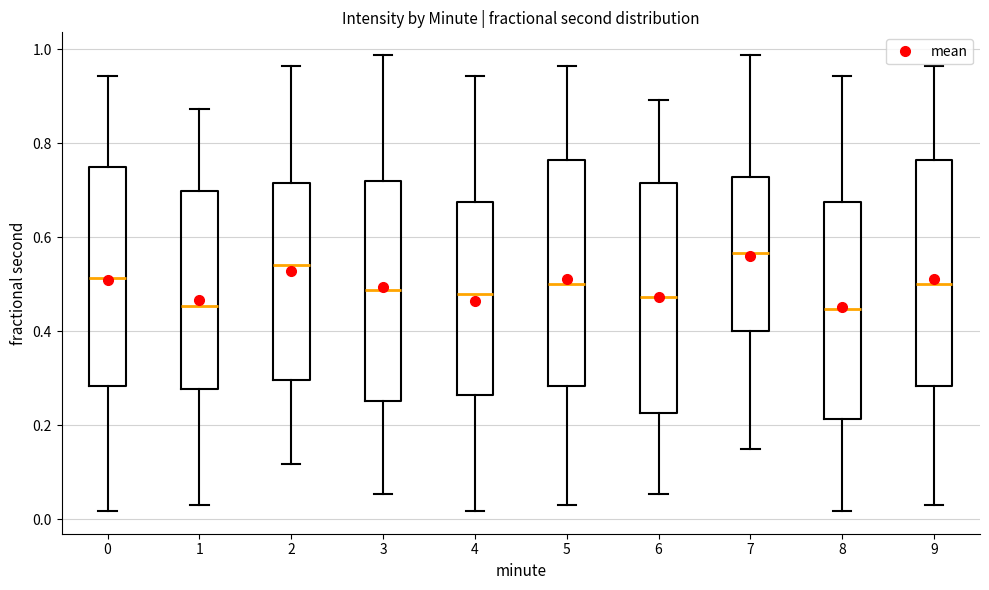

Reading left to right, transcribe this box plot: for each box, give where its median line is, the range the box spans, and where its two whiskers end, as read against the y-axis. The values are not printed on the chart, so give them approximately, as read against the axis.

0: median 0.52, box 0.28 to 0.74, whiskers 0.02 to 0.94
1: median 0.46, box 0.28 to 0.70, whiskers 0.04 to 0.88
2: median 0.54, box 0.30 to 0.72, whiskers 0.12 to 0.96
3: median 0.48, box 0.26 to 0.72, whiskers 0.06 to 0.98
4: median 0.48, box 0.26 to 0.68, whiskers 0.02 to 0.94
5: median 0.50, box 0.28 to 0.76, whiskers 0.04 to 0.96
6: median 0.48, box 0.22 to 0.72, whiskers 0.06 to 0.90
7: median 0.56, box 0.40 to 0.72, whiskers 0.14 to 0.98
8: median 0.44, box 0.22 to 0.68, whiskers 0.02 to 0.94
9: median 0.50, box 0.28 to 0.76, whiskers 0.04 to 0.96